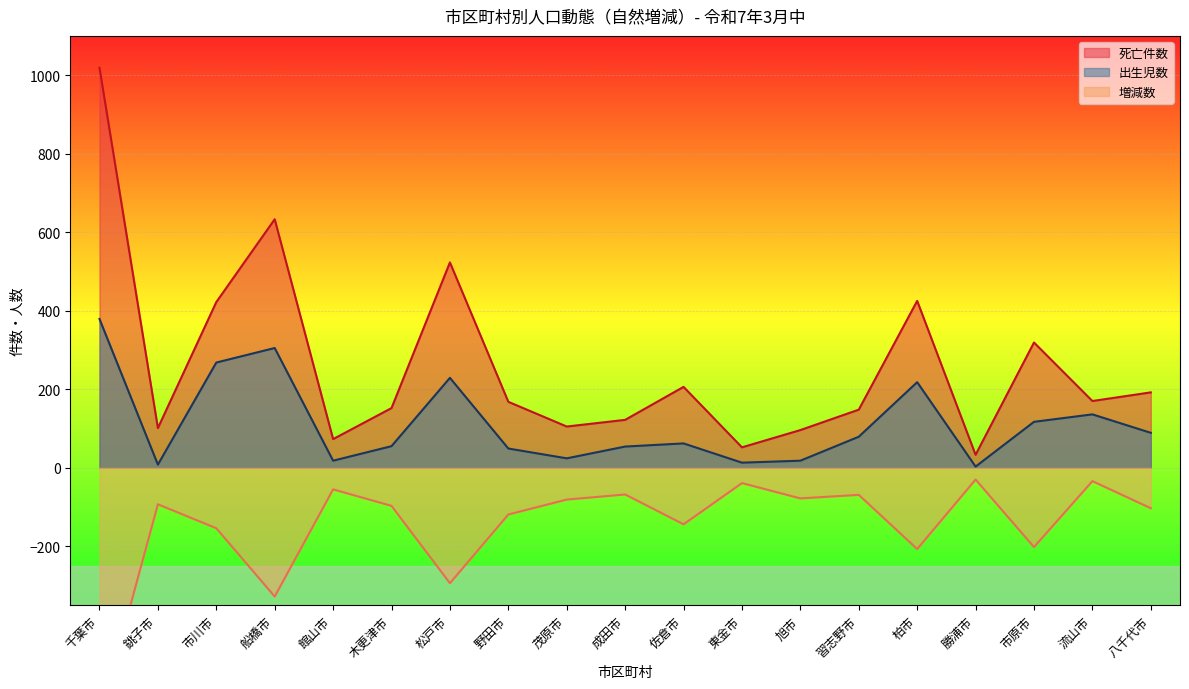

True or false: 出生児数 and 死亡件数 intersect in this chart.

False